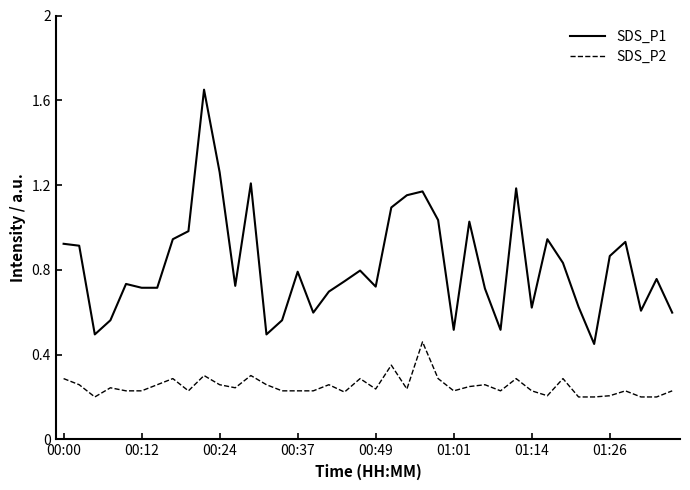

List the series in order of their peak value, lowest first.

SDS_P2, SDS_P1